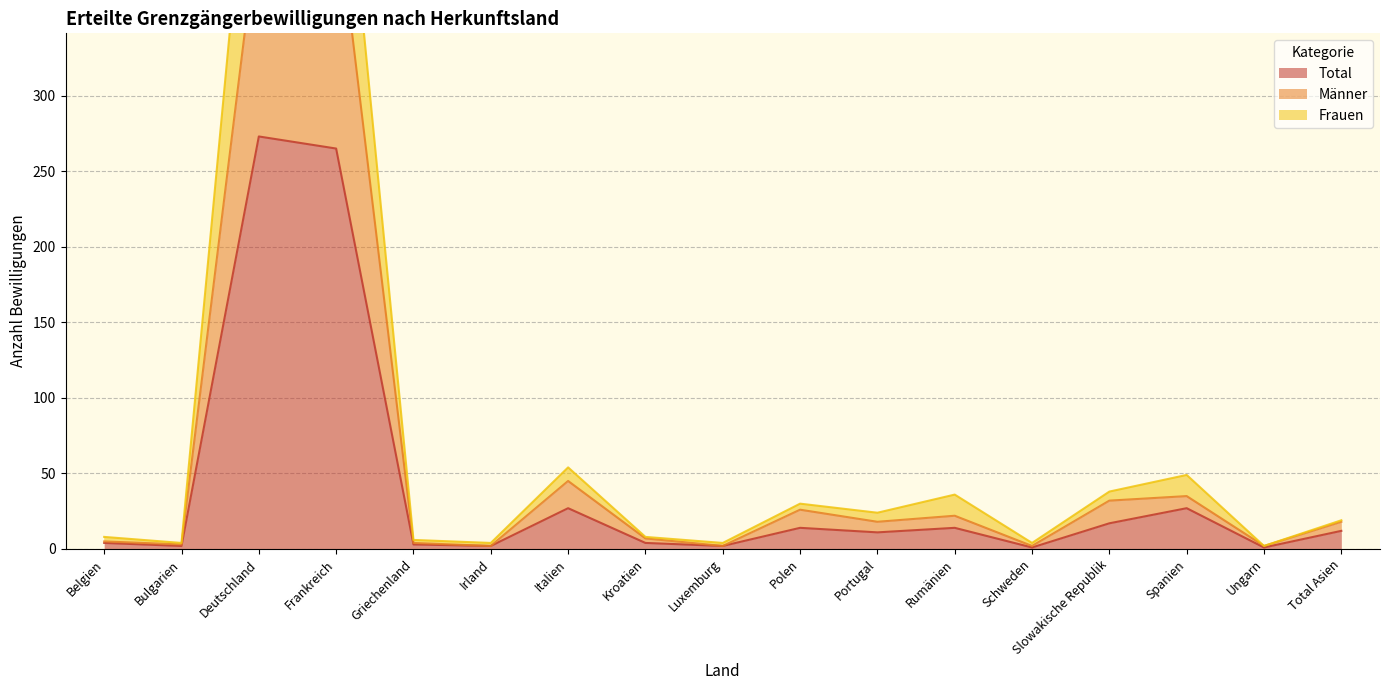

List the labels in order of Frauen value, largest first.

Deutschland, Frankreich, Italien, Spanien, Slowakische Republik, Rumänien, Polen, Portugal, Total Asien, Belgien, Kroatien, Griechenland, Bulgarien, Irland, Luxemburg, Schweden, Ungarn